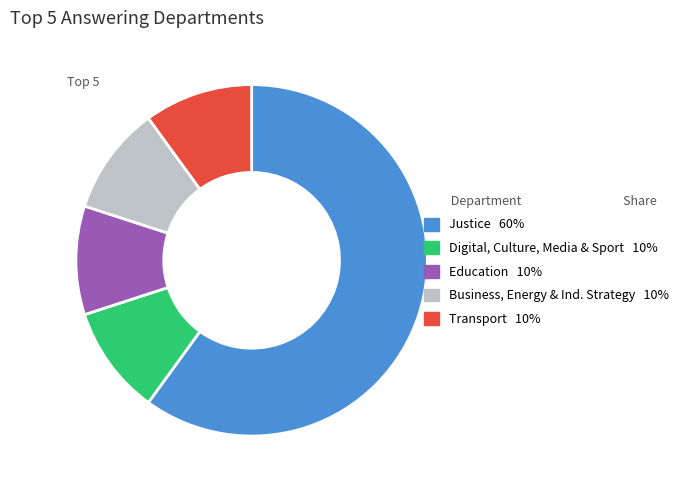

Is there any slice that represents more than half of the pie?

Yes